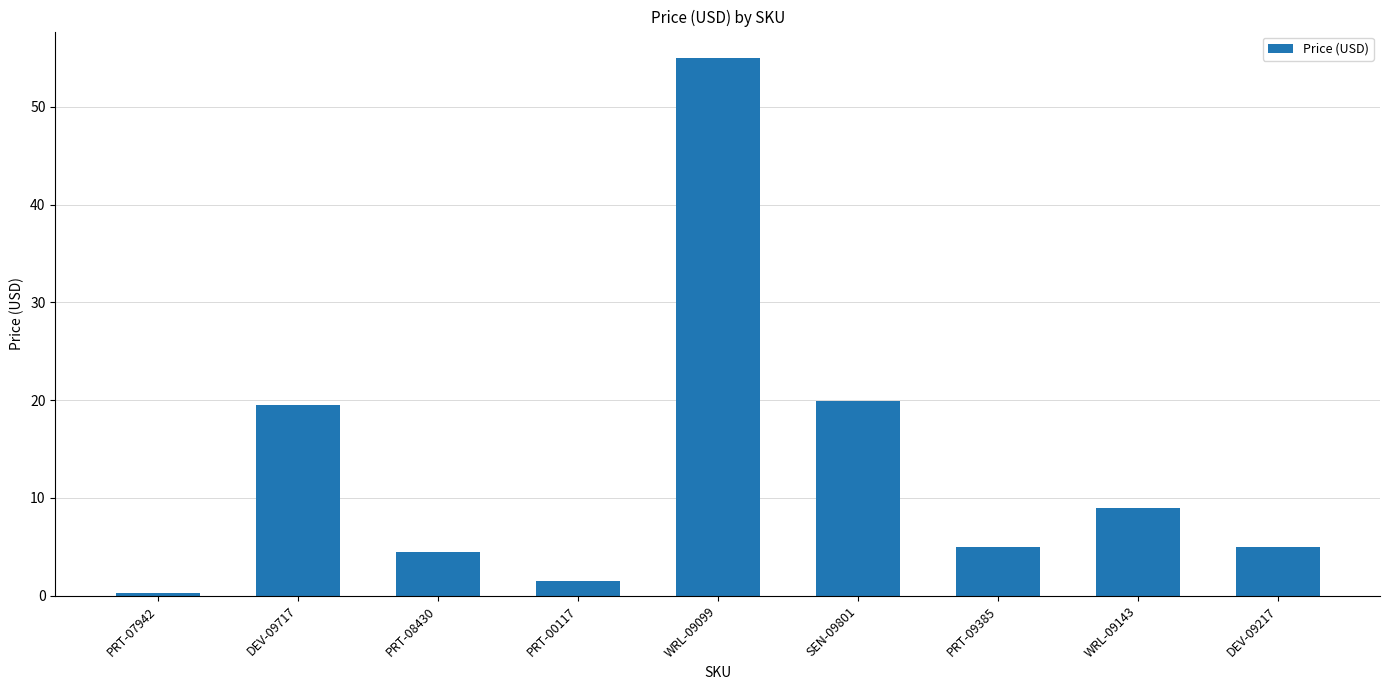

At which category does the chart reach its minimum across all series?

PRT-07942